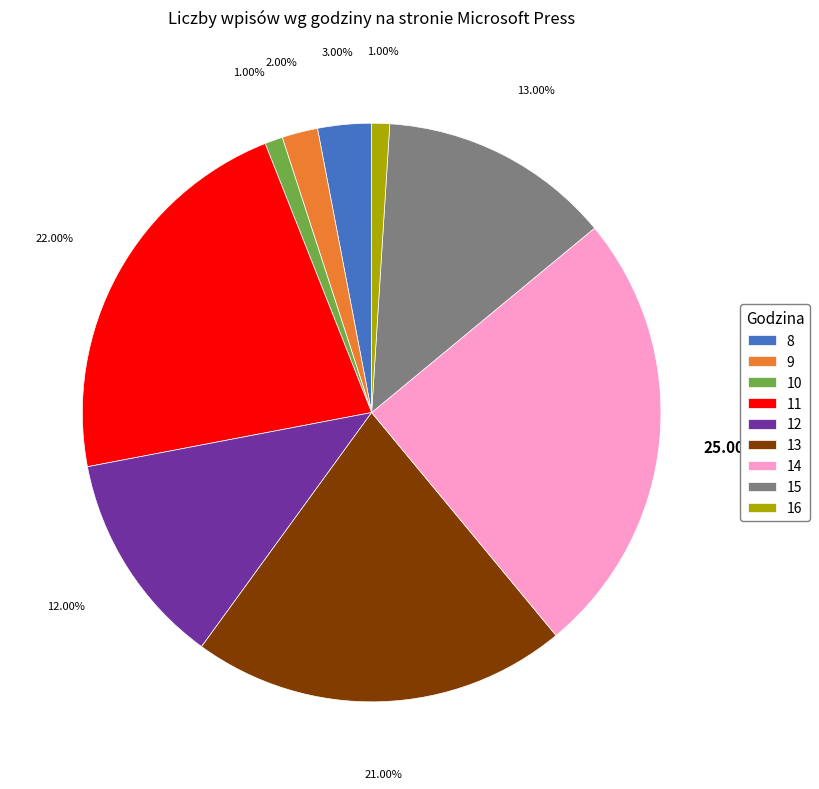

The 8 slice represents 11% of the pie. True or false?

False